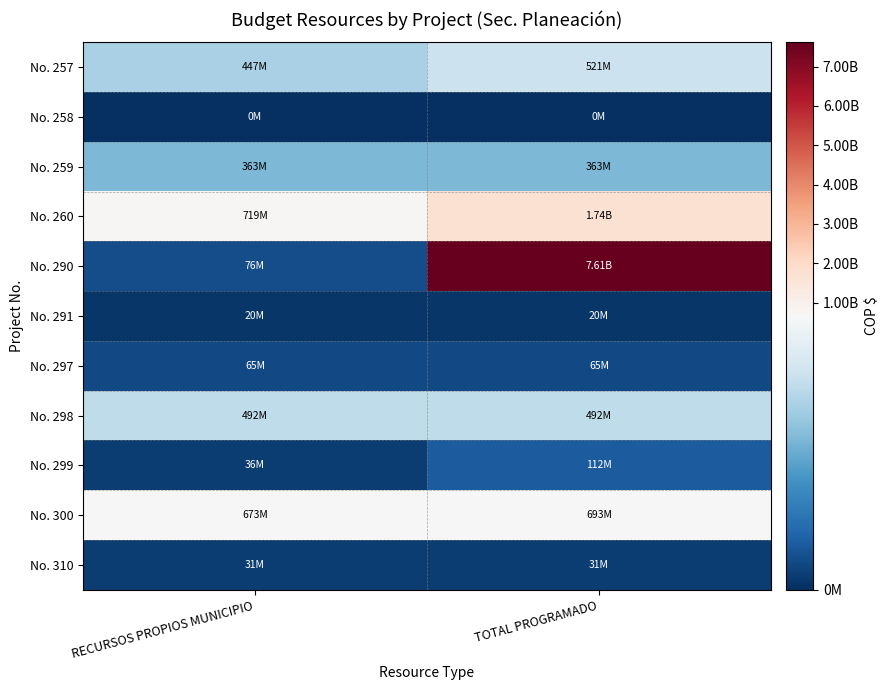

Which has a higher value, TOTAL PROGRAMADO or RECURSOS PROPIOS MUNICIPIO?

TOTAL PROGRAMADO